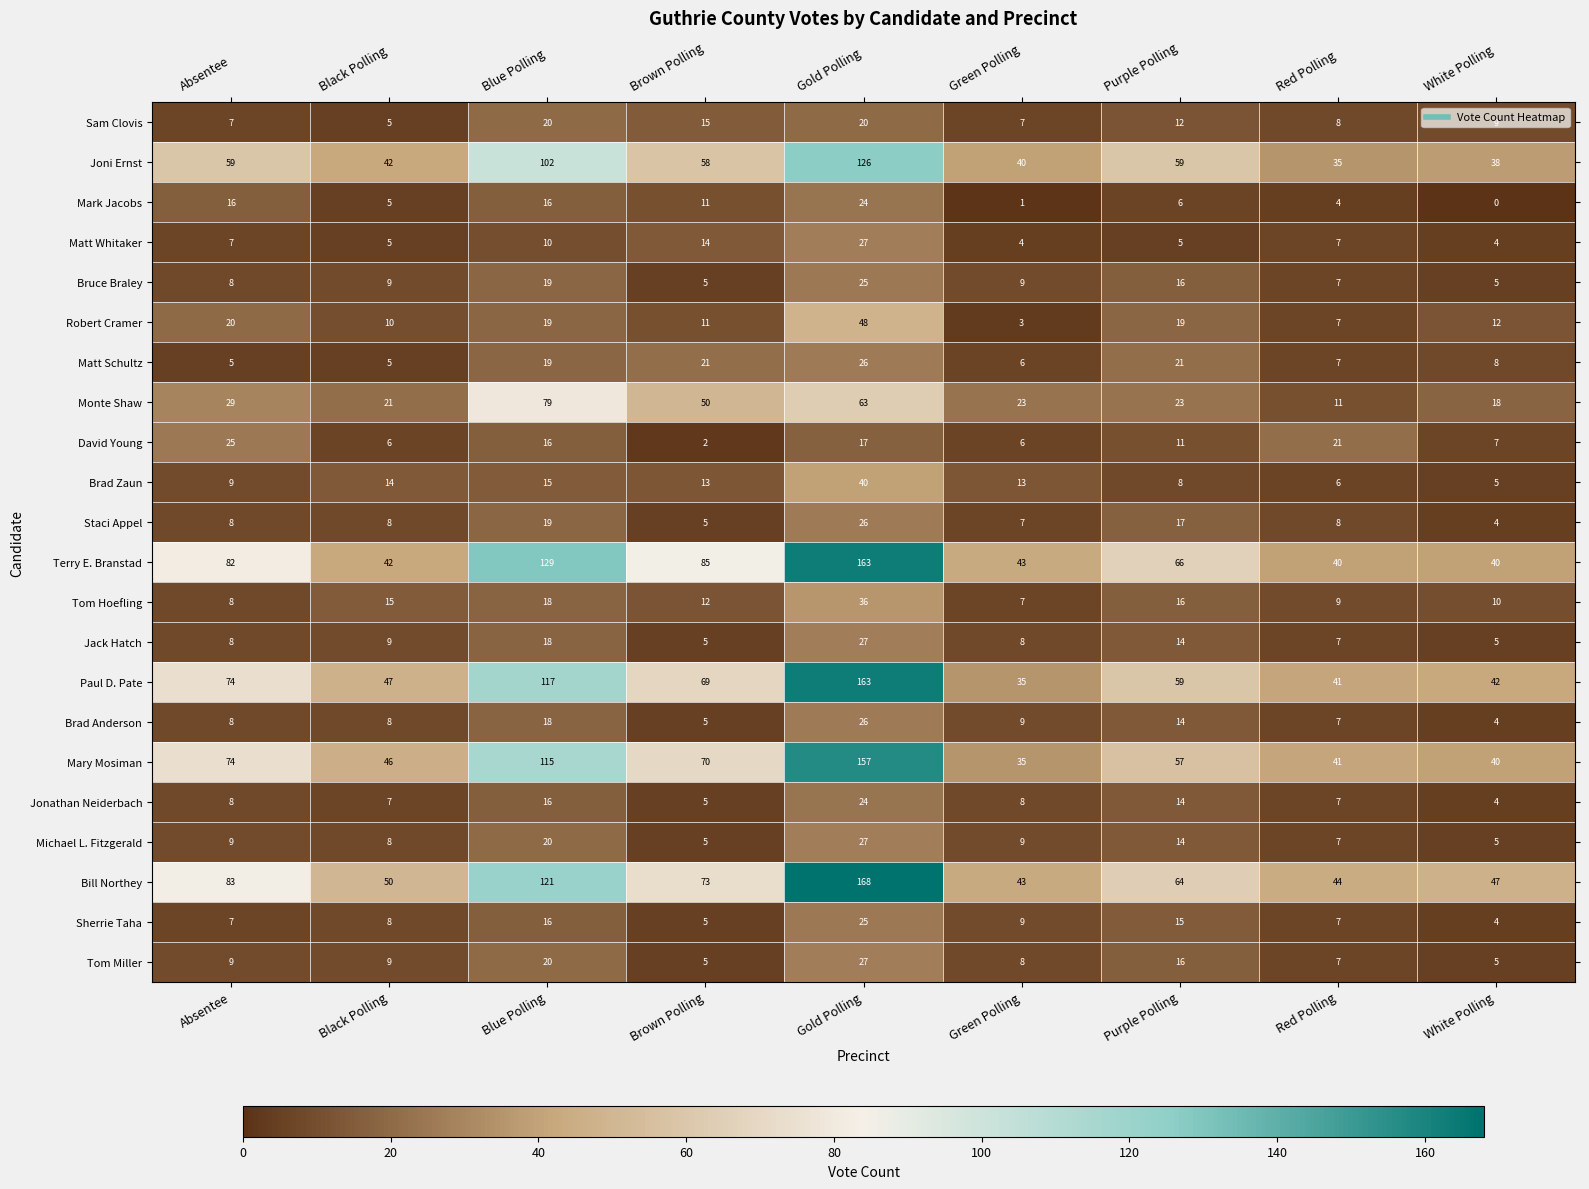

Where is Terry E. Branstad nearest to the value 101?

Brown Polling